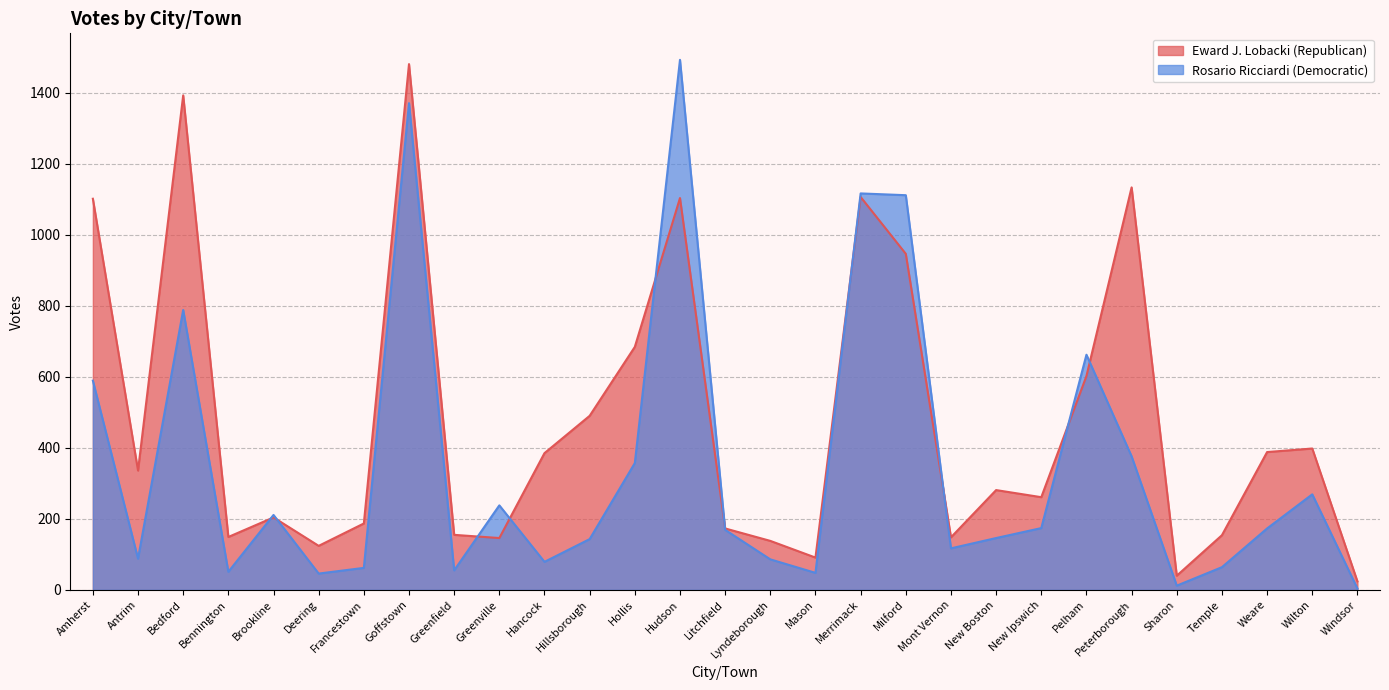

Where is Eward J. Lobacki (Republican) nearest to the value 752?

Hollis